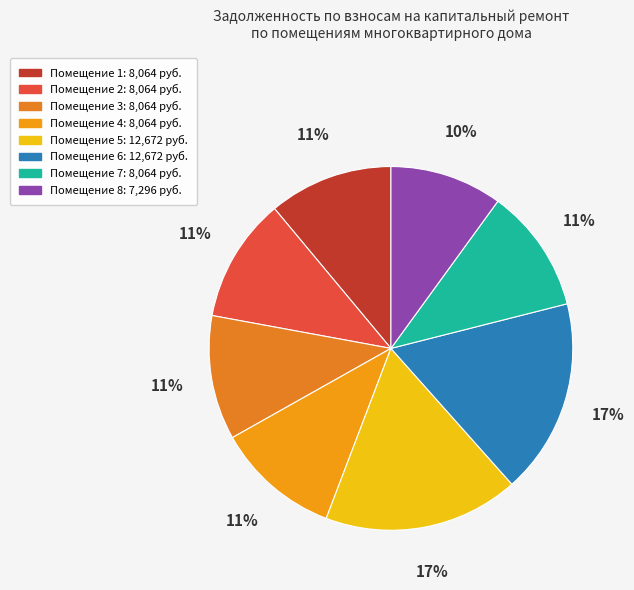

Count the number of slices in the pie.

8